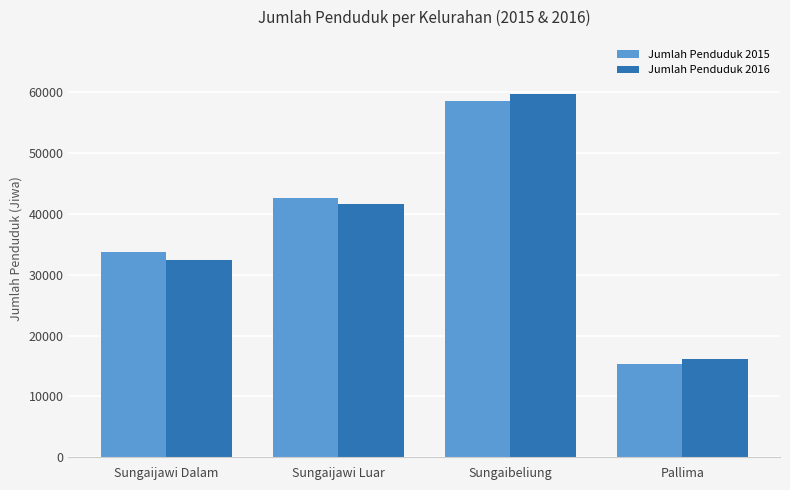

How many Jumlah Penduduk 2015 values are between 33704 and 58560?

3